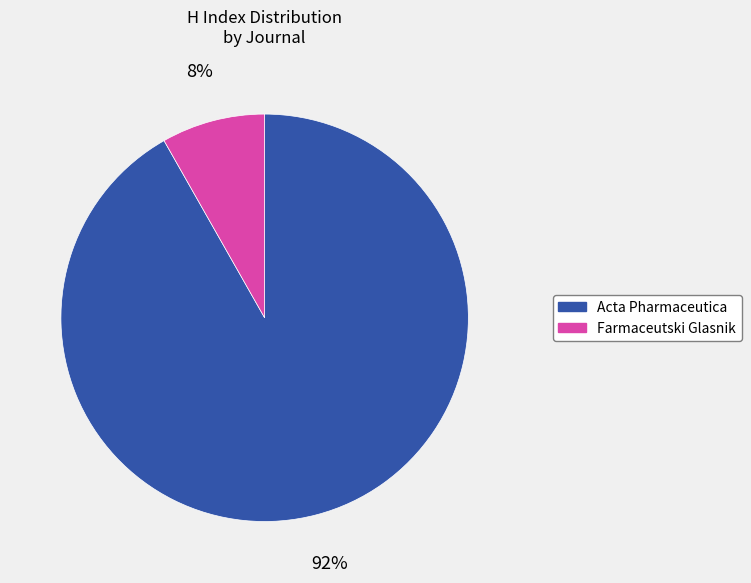

Is it true that Acta Pharmaceutica is 81% of the pie?

False